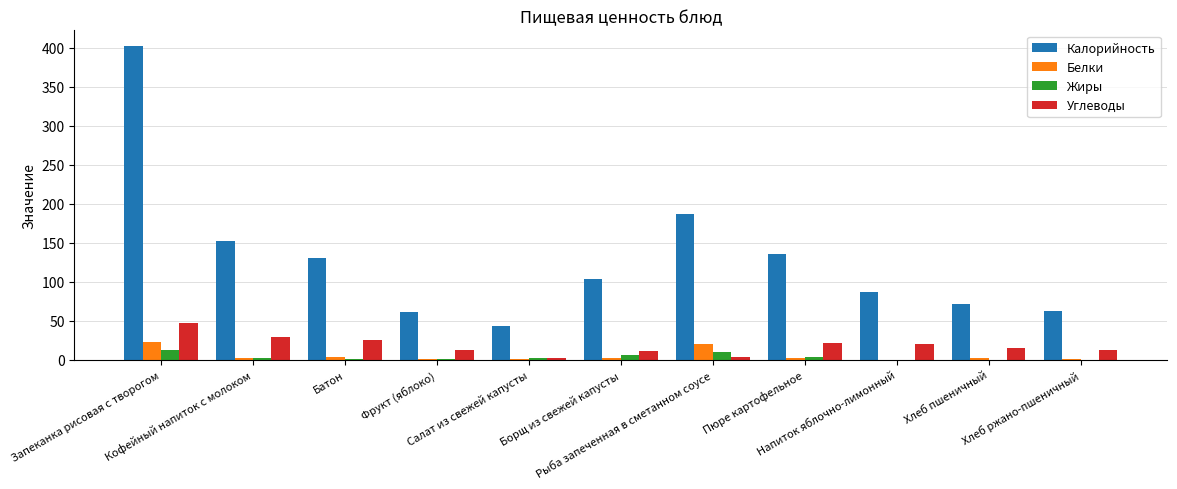

What is the maximum value shown in the chart?

402